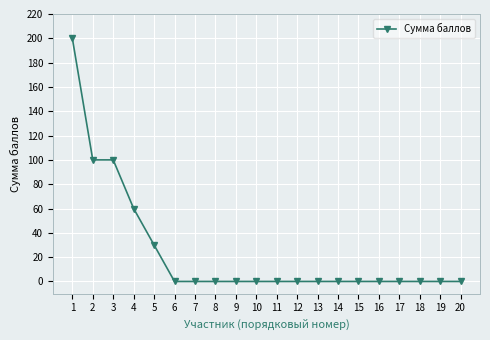

How many values are between 0 and 30?

16